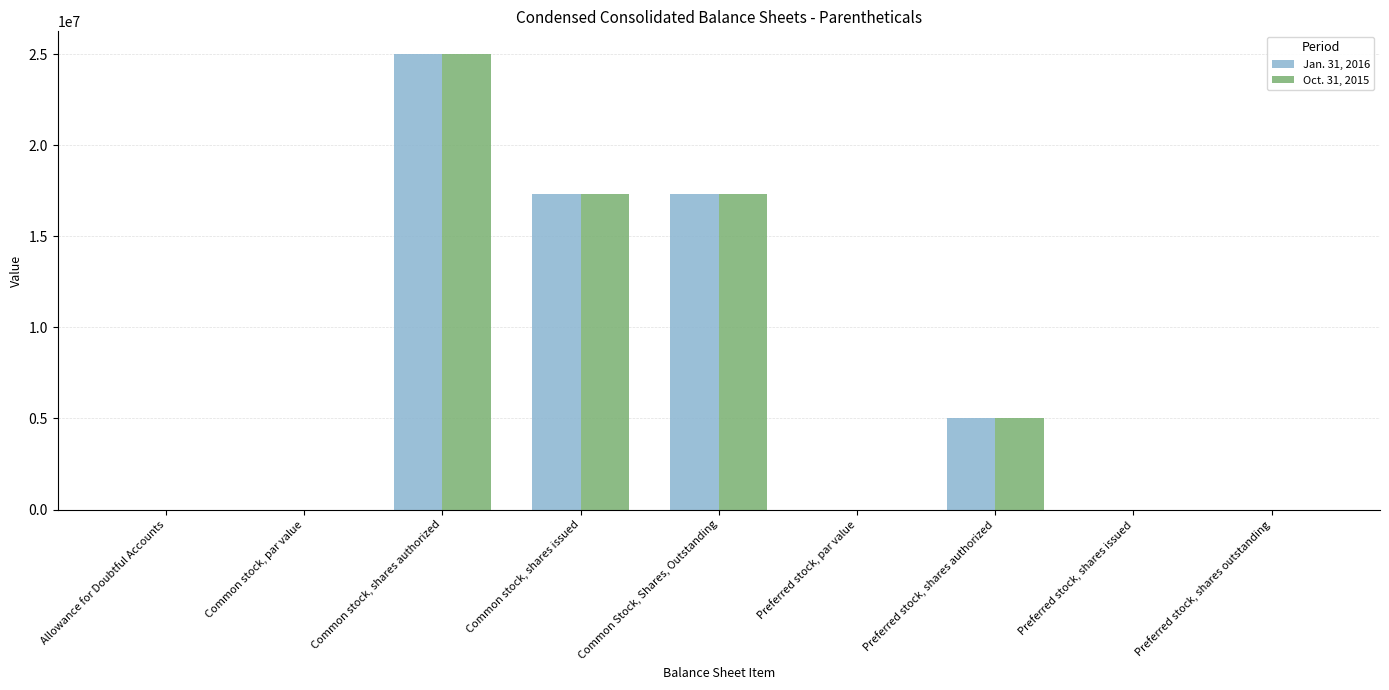

Is it true that Oct. 31, 2015 equals 821.0 at Allowance for Doubtful Accounts?

True